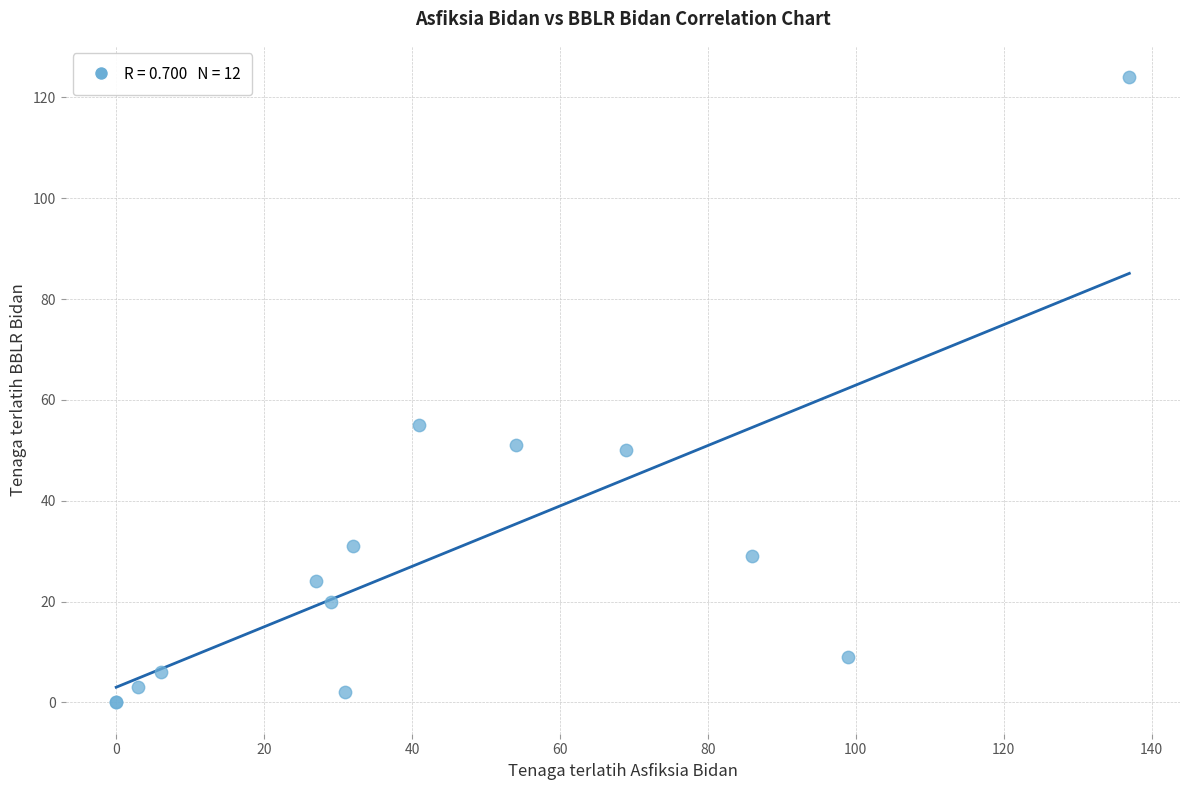

What Y value in the scatter plot is closest to 62?

55